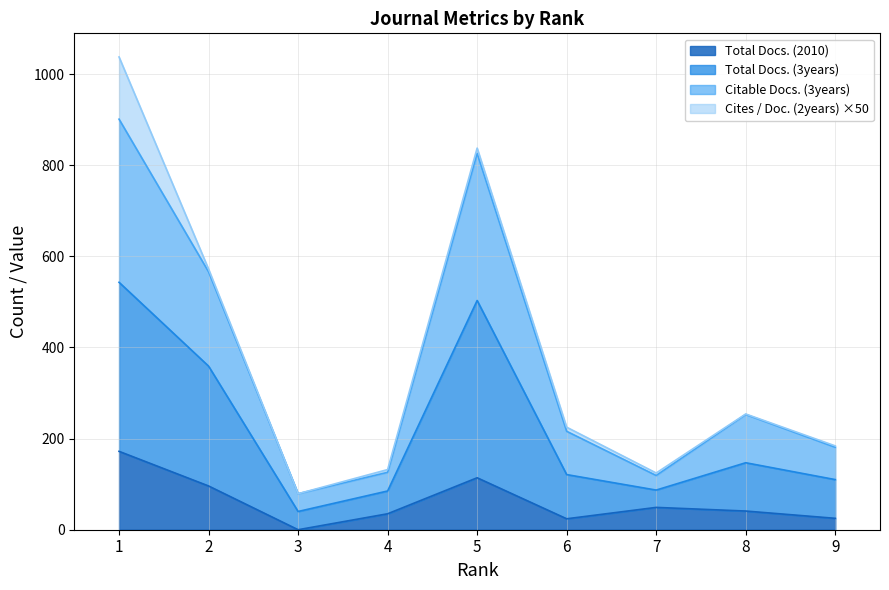

At which label does Total Docs. (3years) reach its minimum?

3